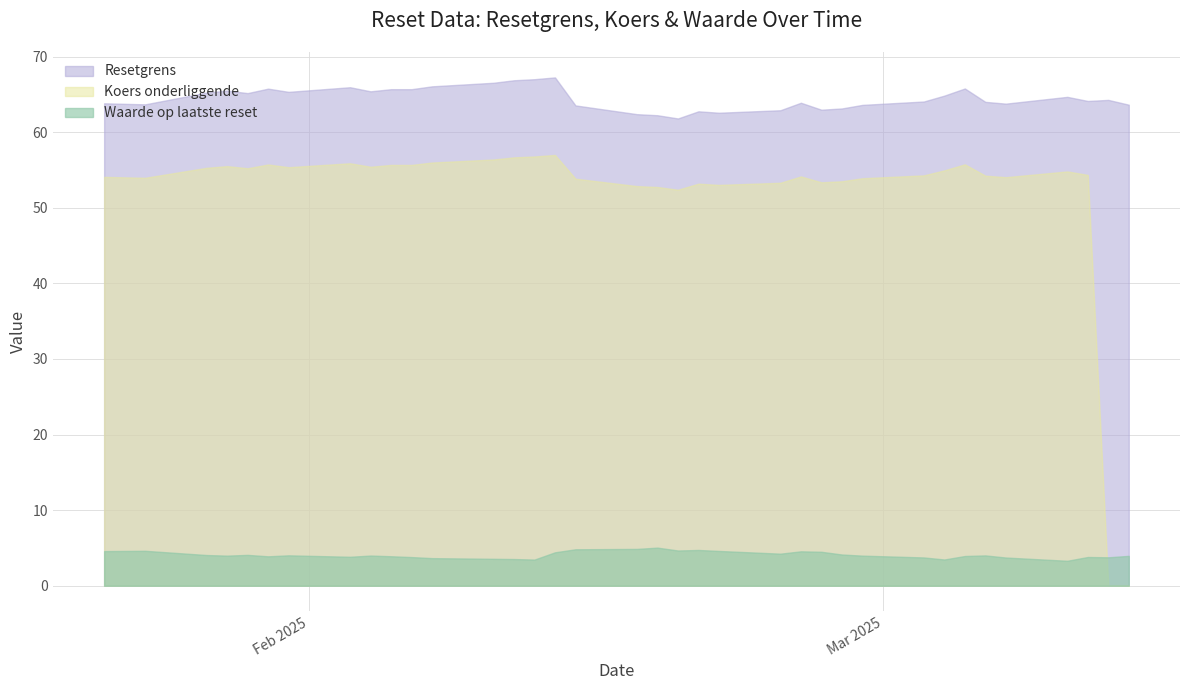

Between 2025-03-06 and 2025-02-03, which is larger?

2025-02-03